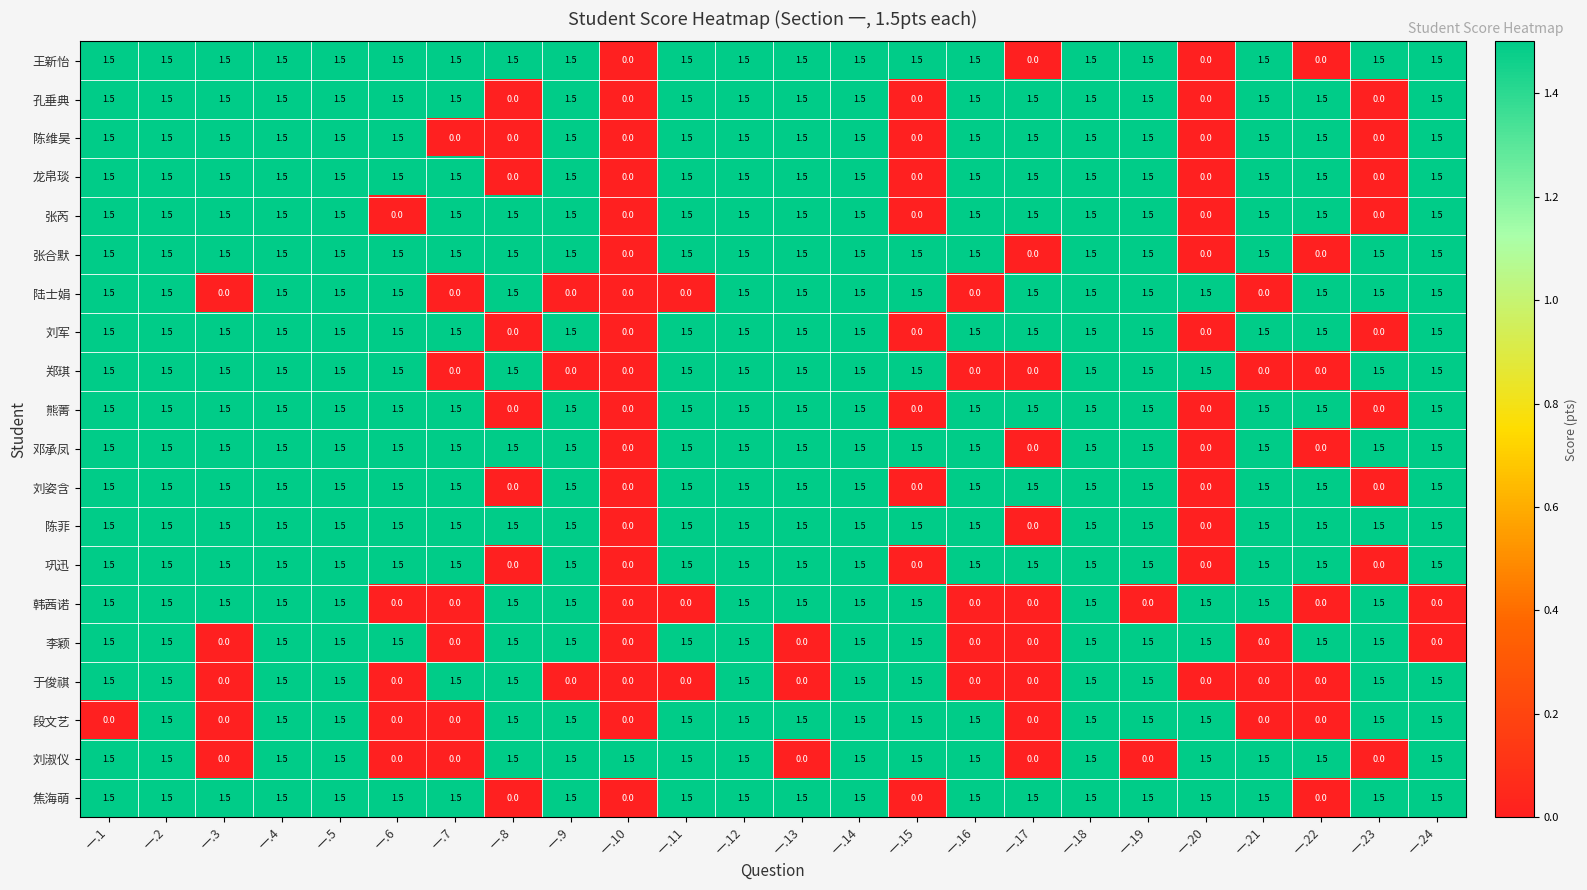

What is the maximum value for 刘姿含?

1.5